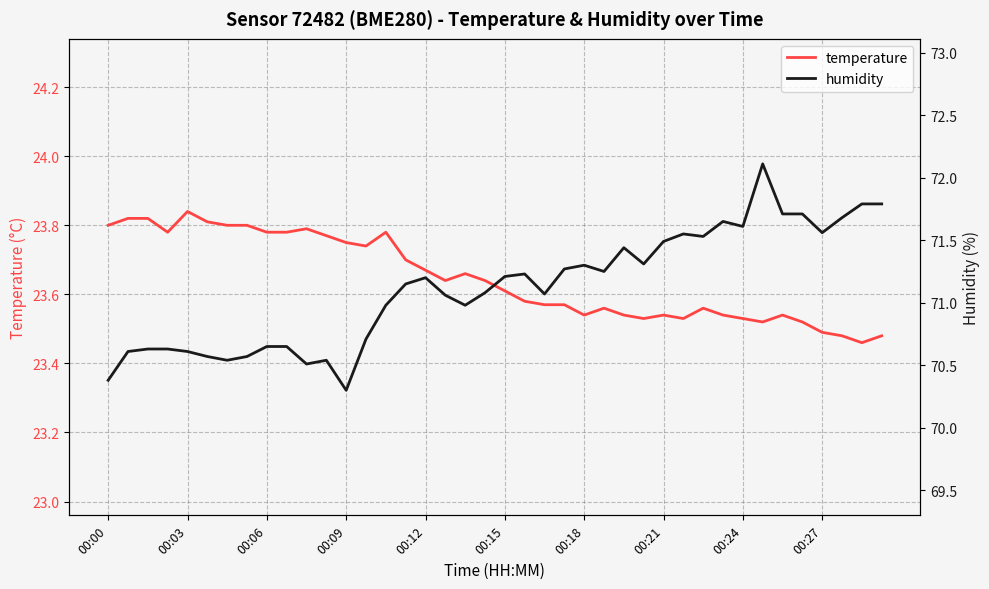

The value of temperature at 00:27 is 39.3. True or false?

False